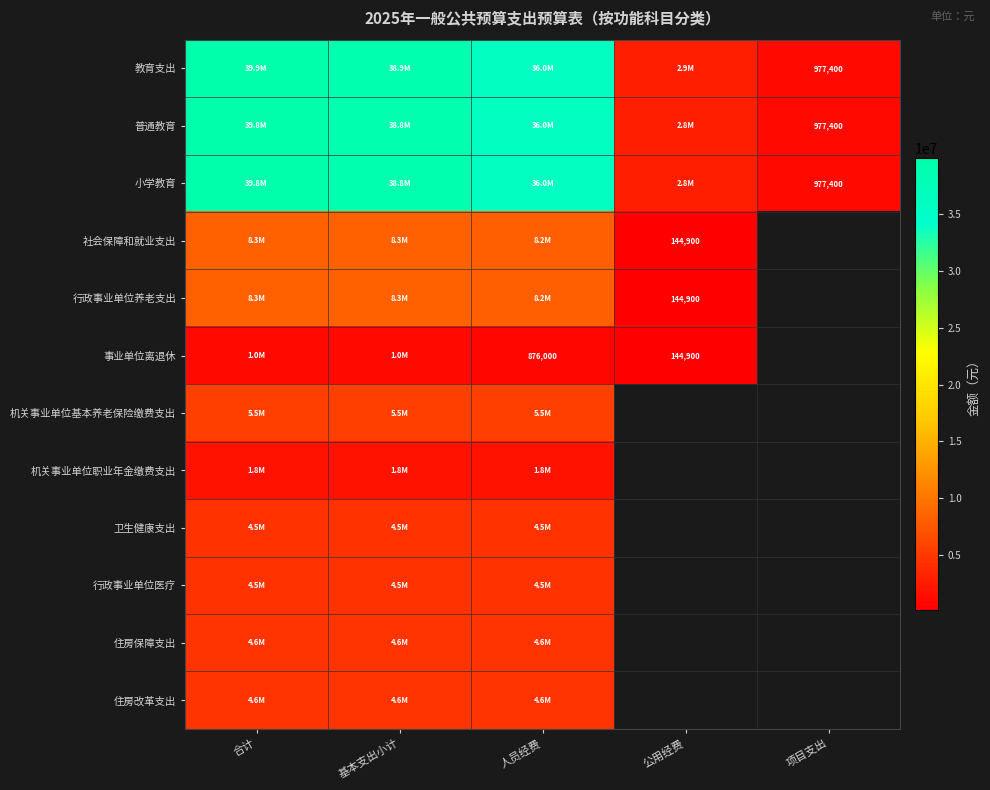

At how many categories does at least one series exceed 37413627?

2